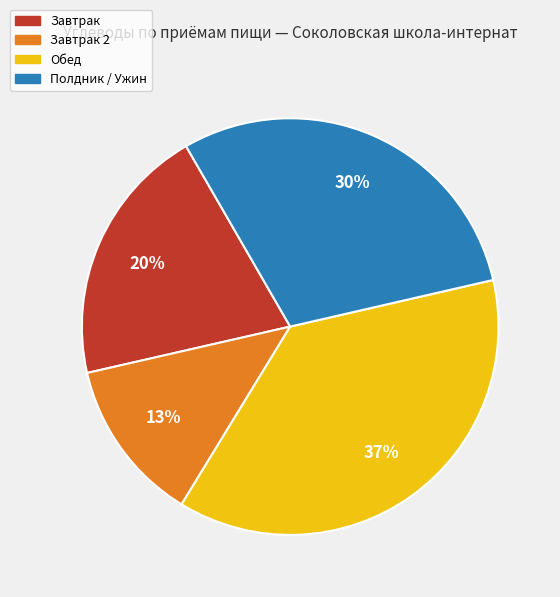

To the nearest percent, what is the average slice percentage?

25%